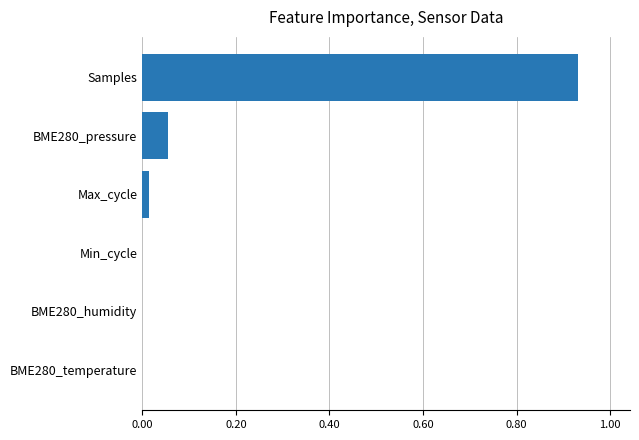

What is the sum of all values?

1.0